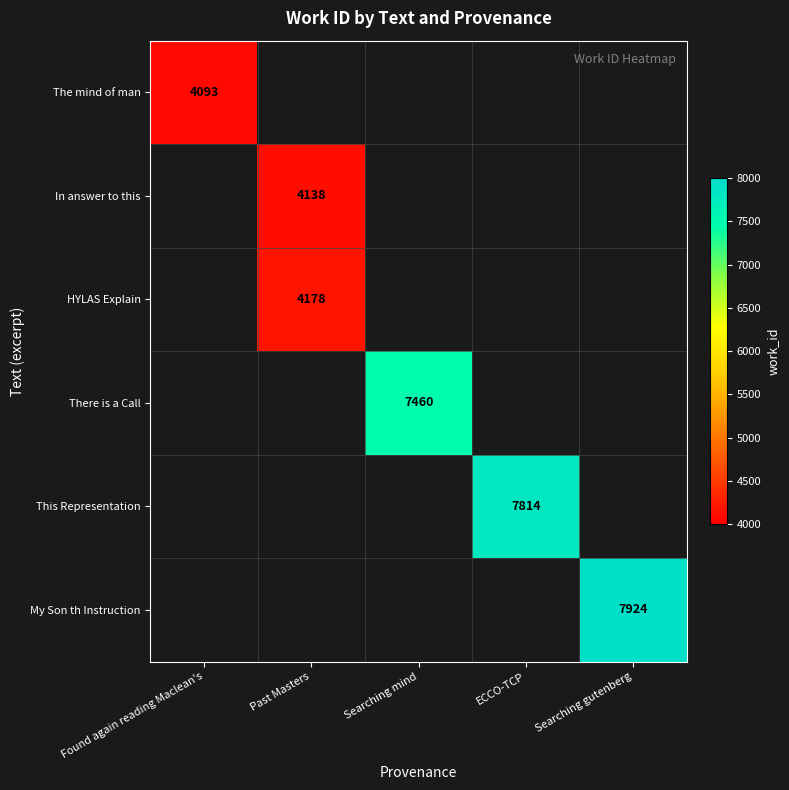

Rank the series by their maximum value, from lowest to highest.

The mind of man, In answer to this, HYLAS Explain, There is a Call, This Representation, My Son th Instruction